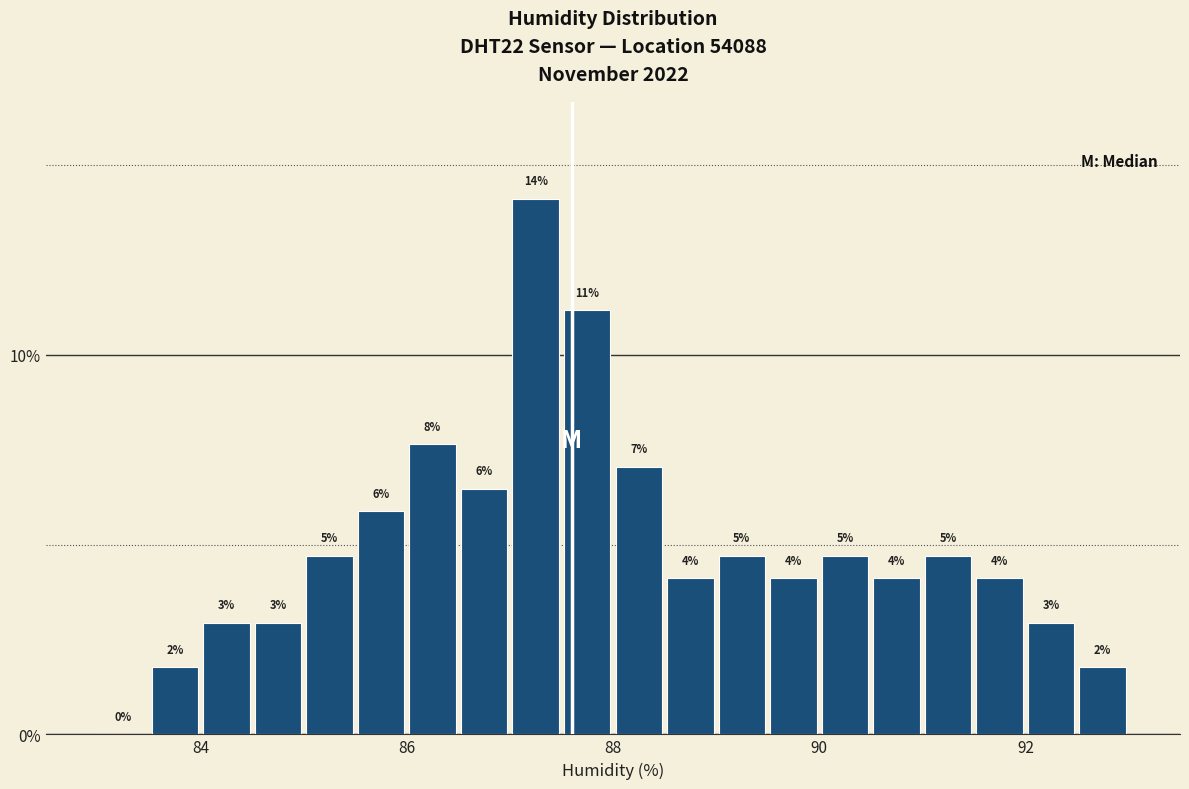

Around what value on the x-axis is the tallest bar? Give the approximate position of its centre, as read against the axis.

87.2